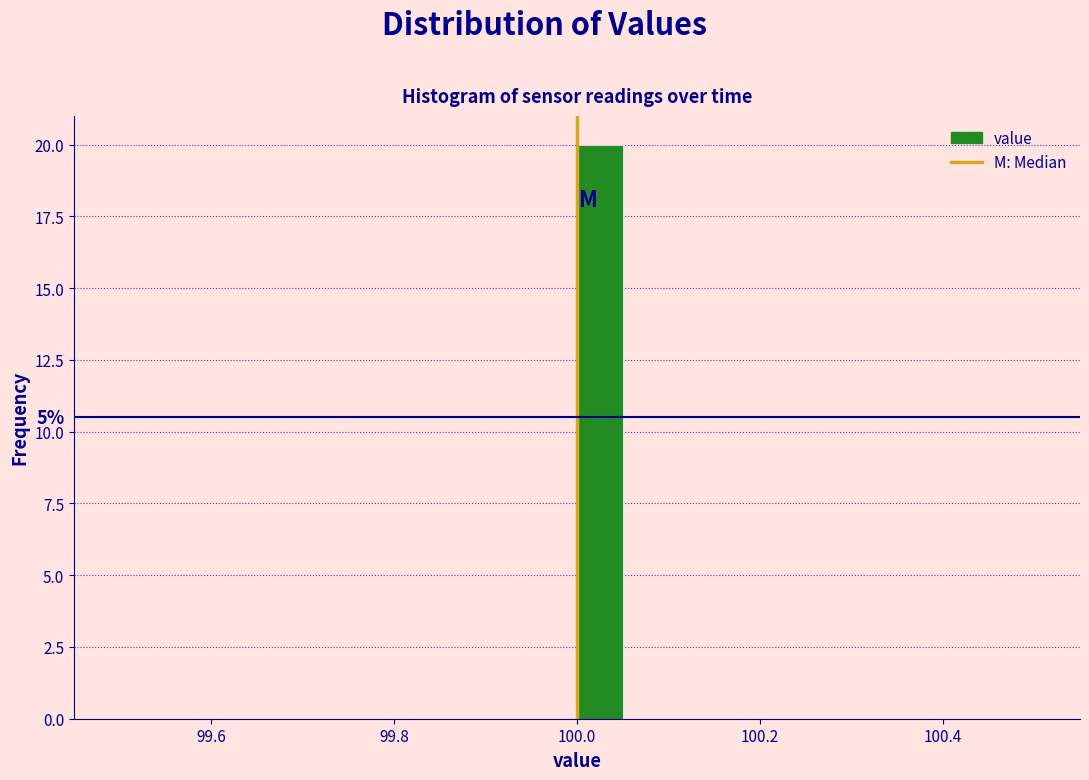

Read against the x-axis, roughly where is the centre of the tallest bar?

100.02